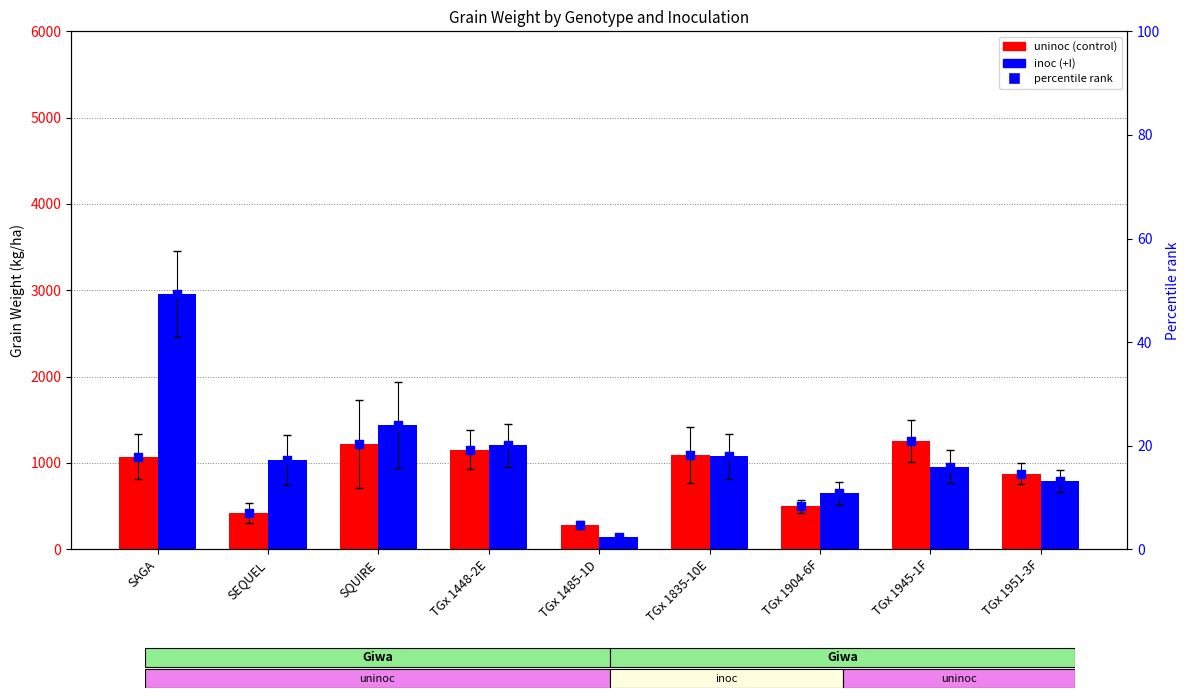

Which series reaches the maximum Y coordinate?

inoc (+I)